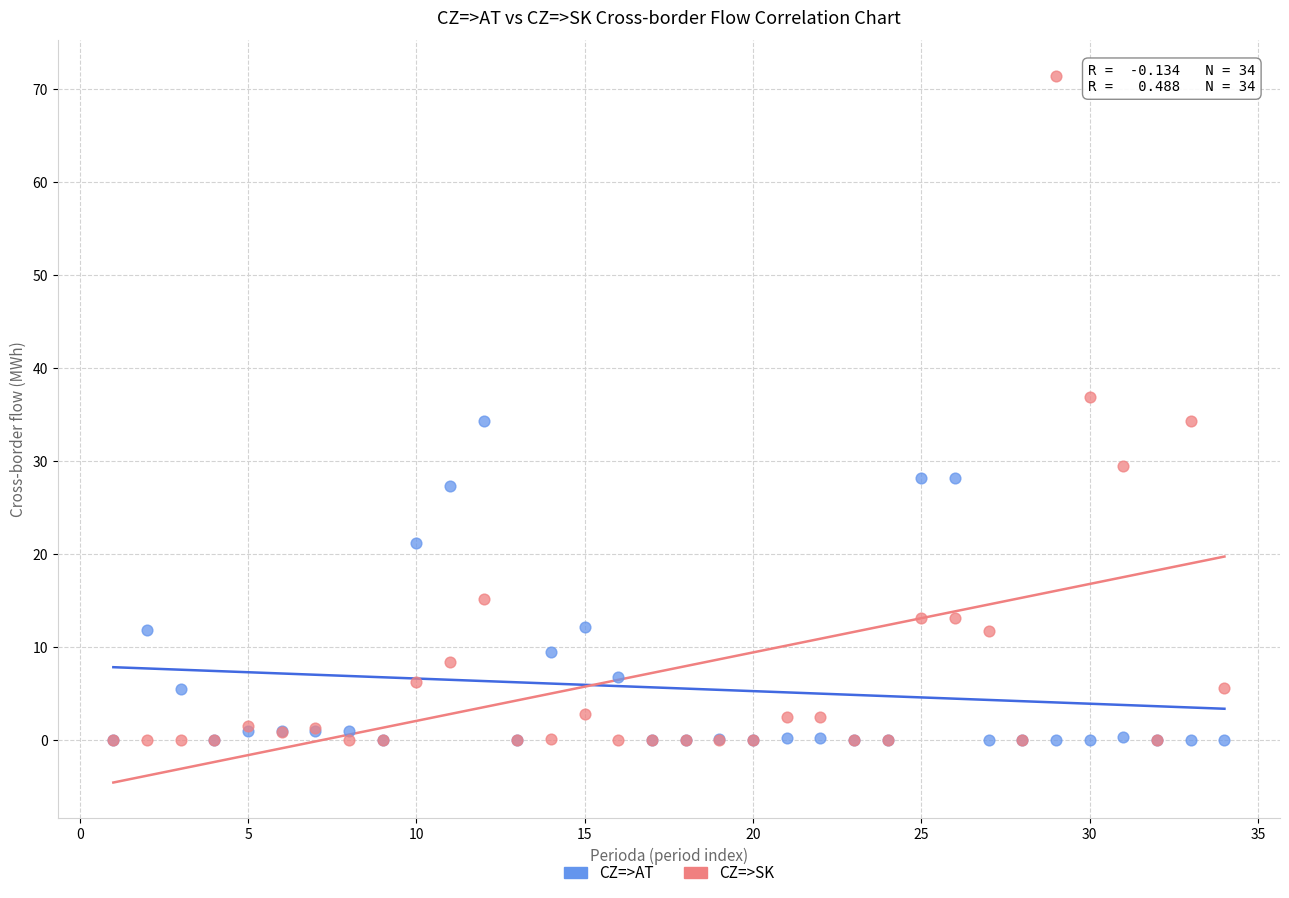

In the CZ=>AT series, what Y value is closest to 17?

21.2